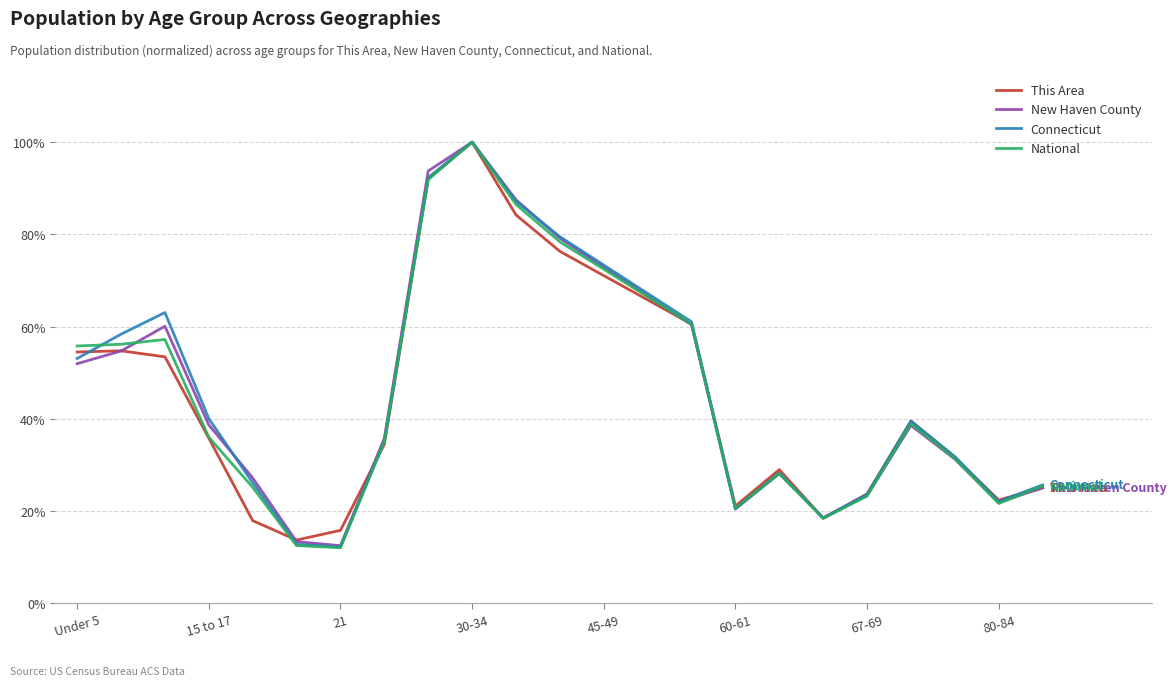

Which series has the largest range (max minus min)?

National